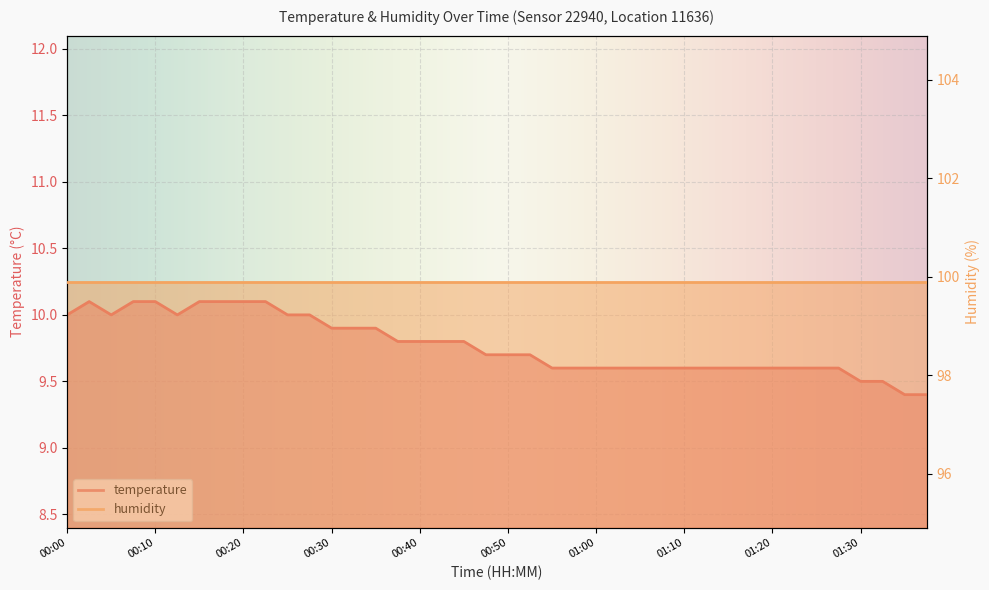

List the labels in order of value, smallest first.

01:35, 01:38, 01:30, 01:33, 00:55, 00:58, 01:00, 01:03, 01:05, 01:08, 01:10, 01:13, 01:15, 01:18, 01:20, 01:23, 01:25, 01:28, 00:48, 00:50, 00:53, 00:38, 00:40, 00:43, 00:45, 00:30, 00:33, 00:35, 00:00, 00:05, 00:13, 00:25, 00:28, 00:03, 00:08, 00:10, 00:15, 00:18, 00:20, 00:23